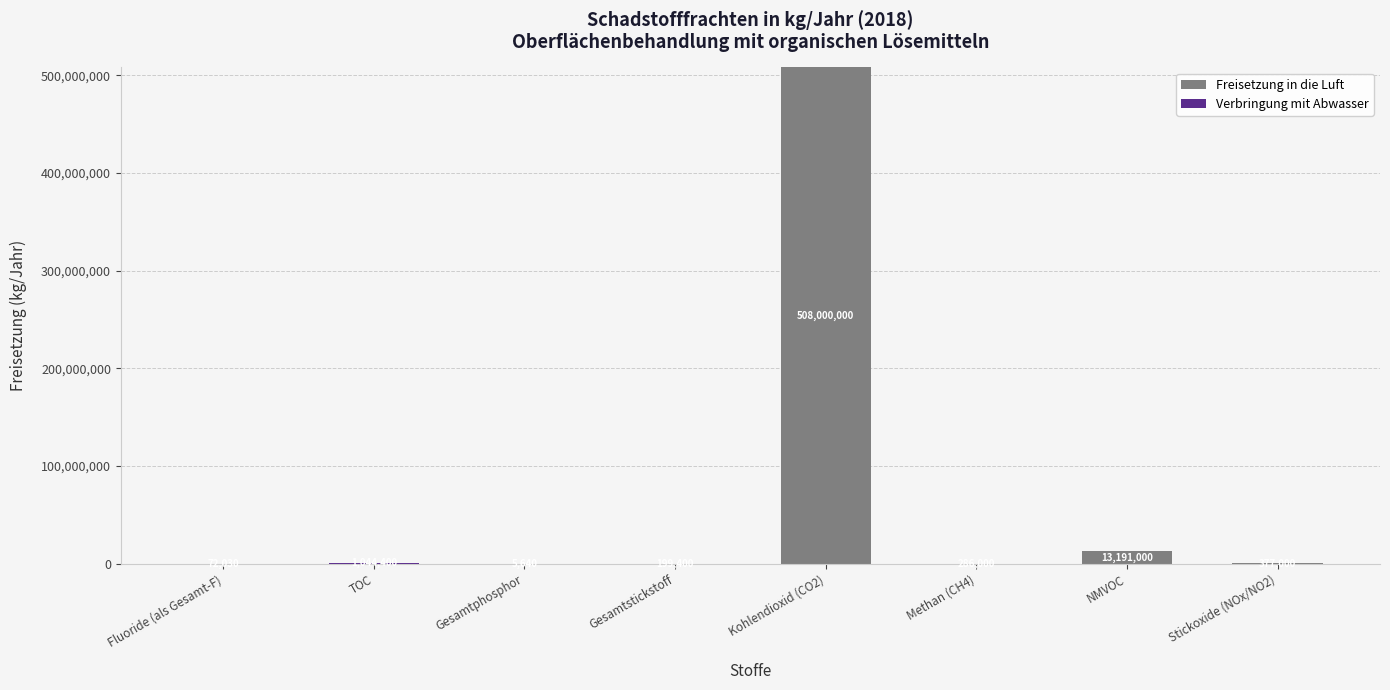

Read the Freisetzung in die Luft value at Methan (CH4).

286000